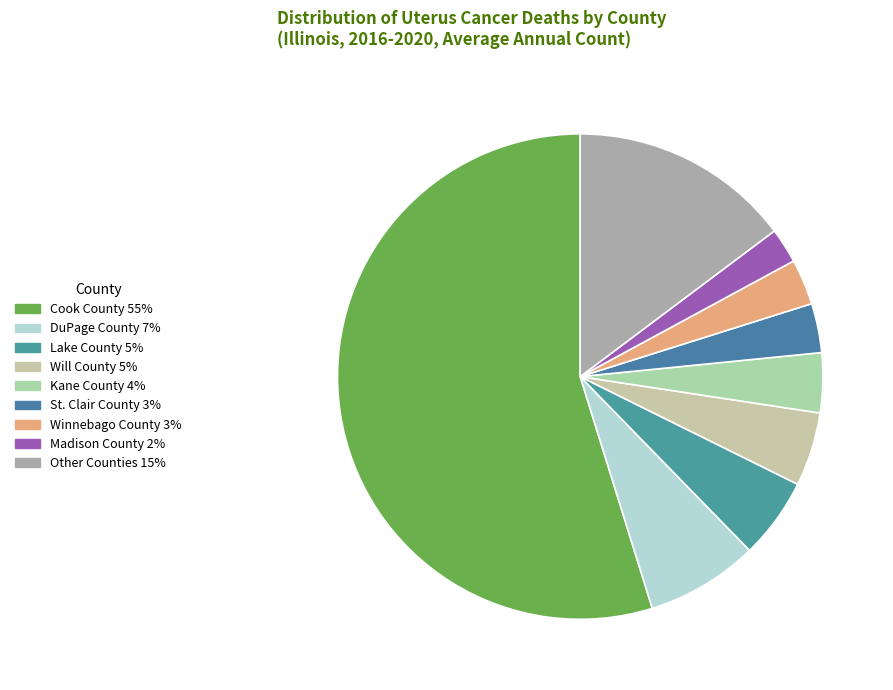

Count the number of slices in the pie.

9